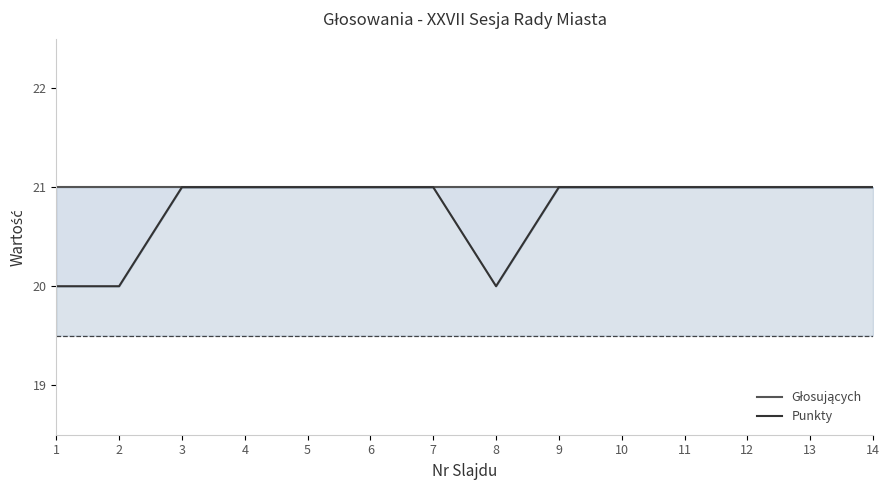

What is the average value of the Punkty series?

21